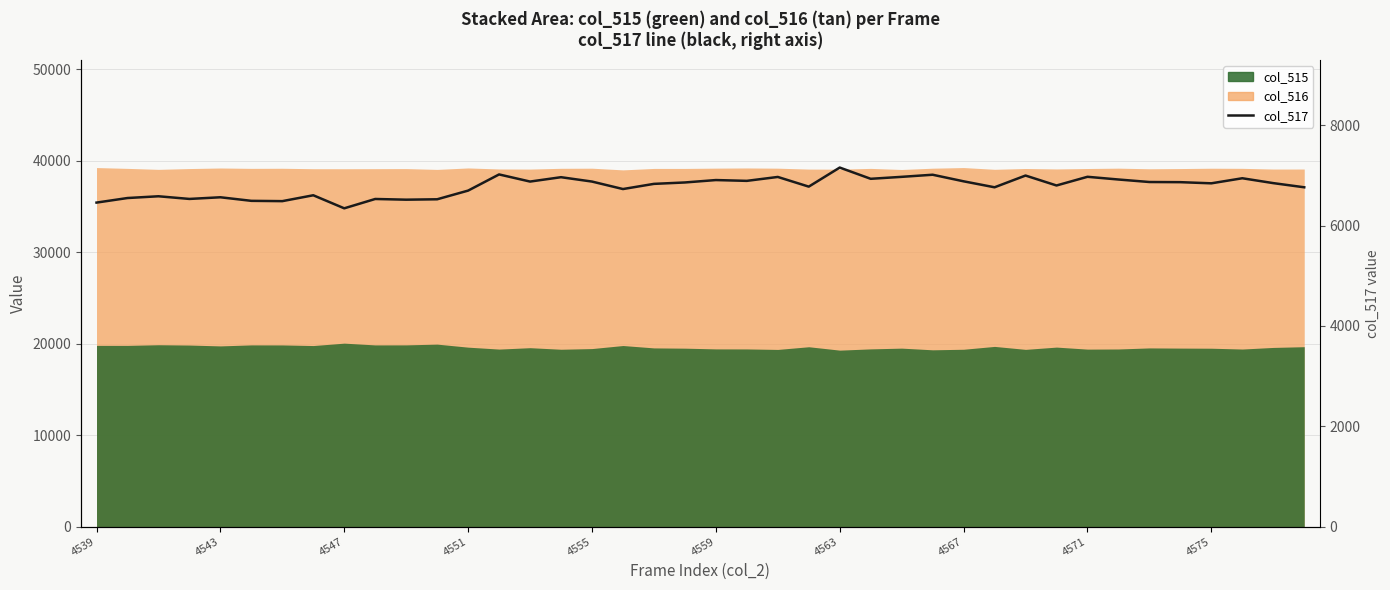

What is the difference between the maximum and minimum values?

812